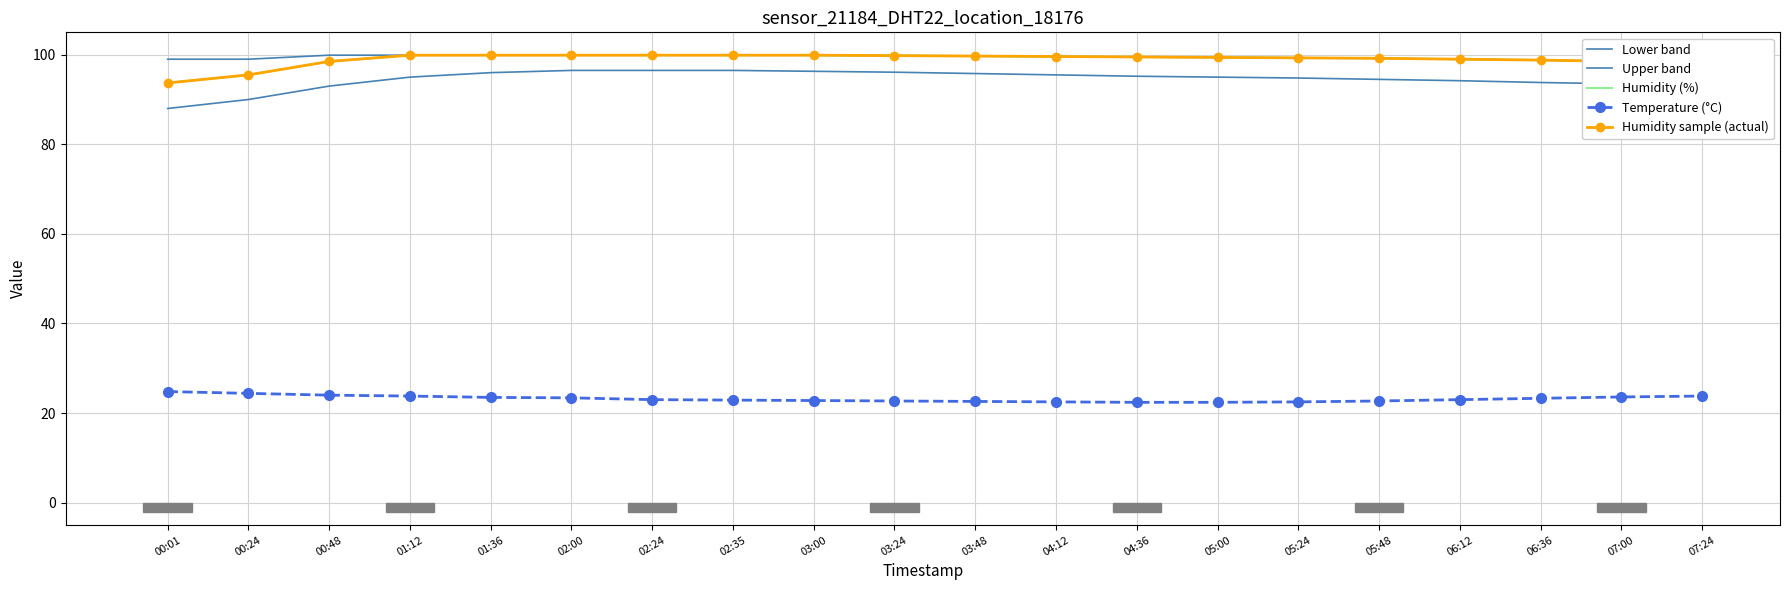

Is the value of Temperature (°C) at 05:00 greater than the value of Humidity sample (actual) at 01:36?

No